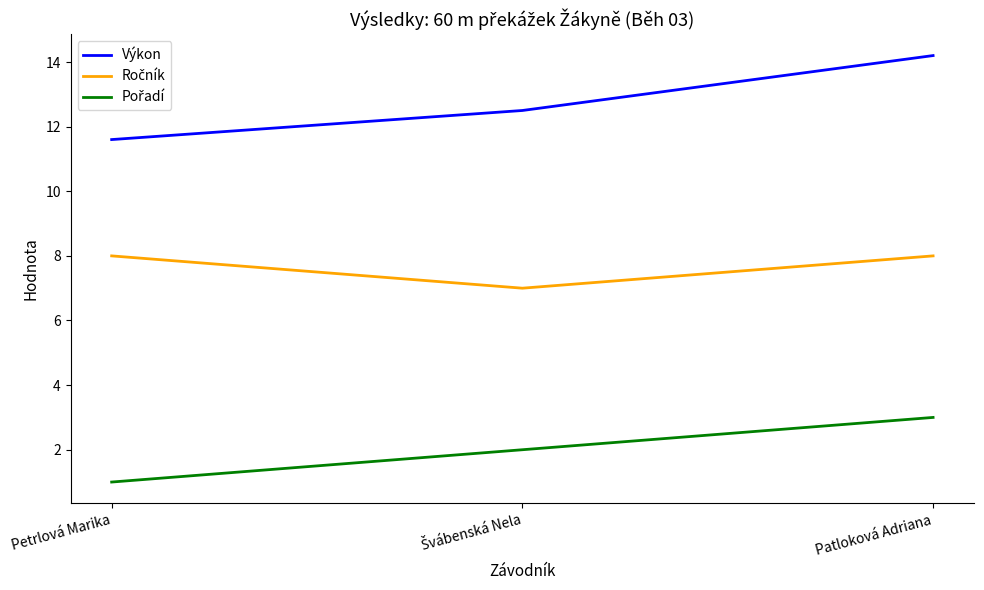

What position from the left is Patloková Adriana?

3